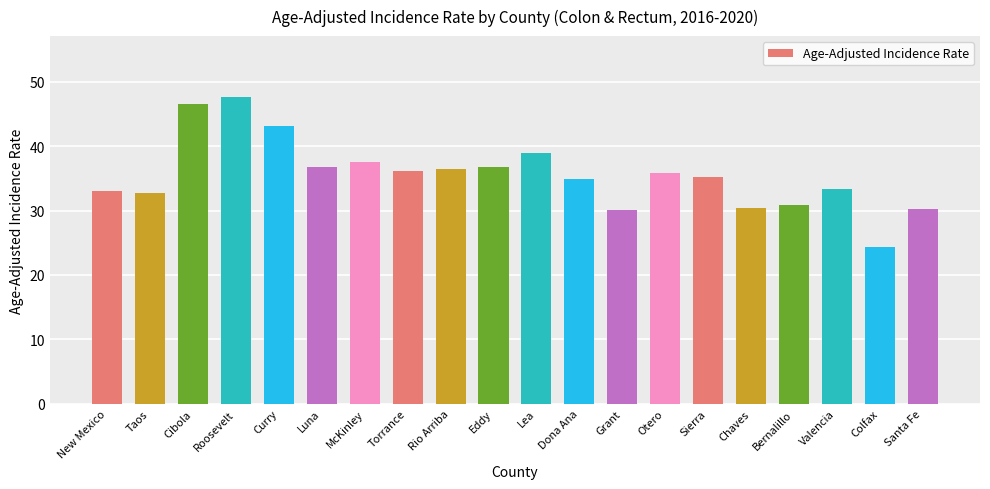

What is the label of the 3rd bar from the right?

Valencia